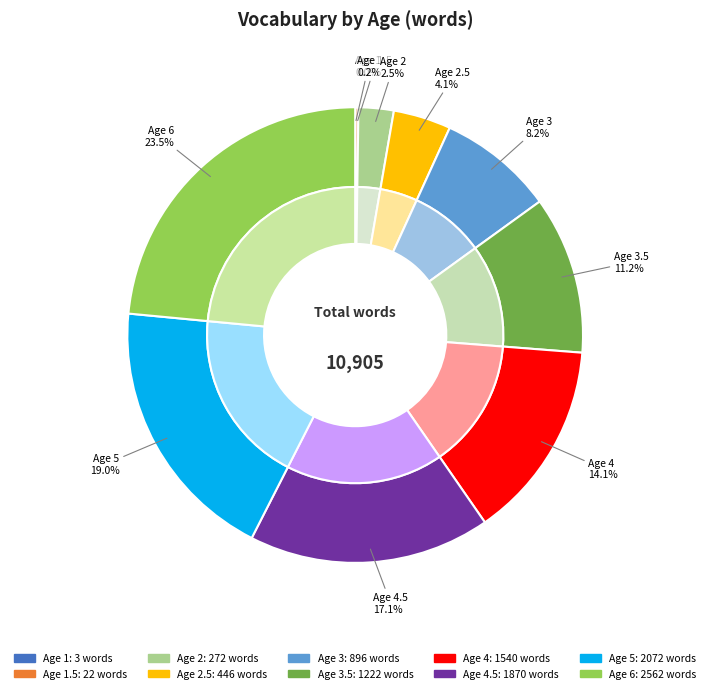

Approximately how many times larger is the value at 2.5 compared to 4?

0.3